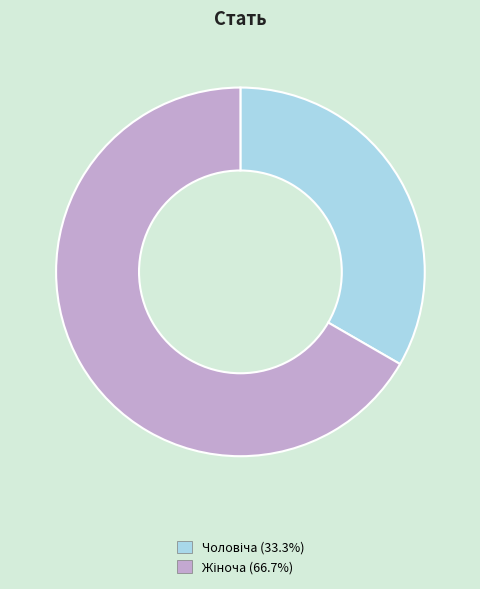

Is there any slice that represents more than half of the pie?

Yes